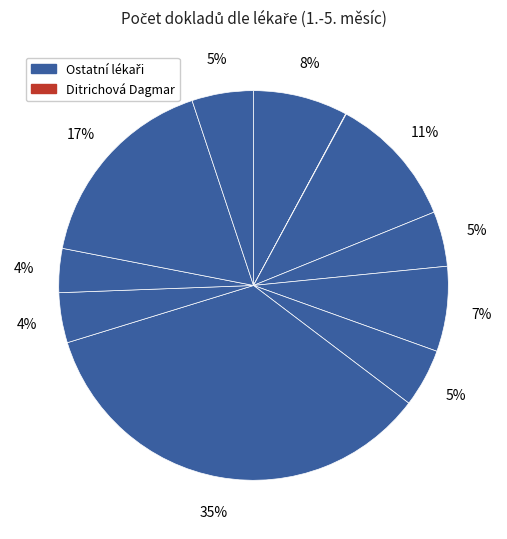

To the nearest percent, what is the difference between the largest and smallest slice percentages?

35%